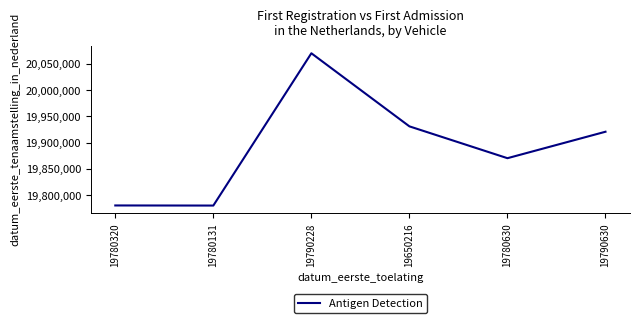

At which category does the chart reach its peak across all series?

19790228